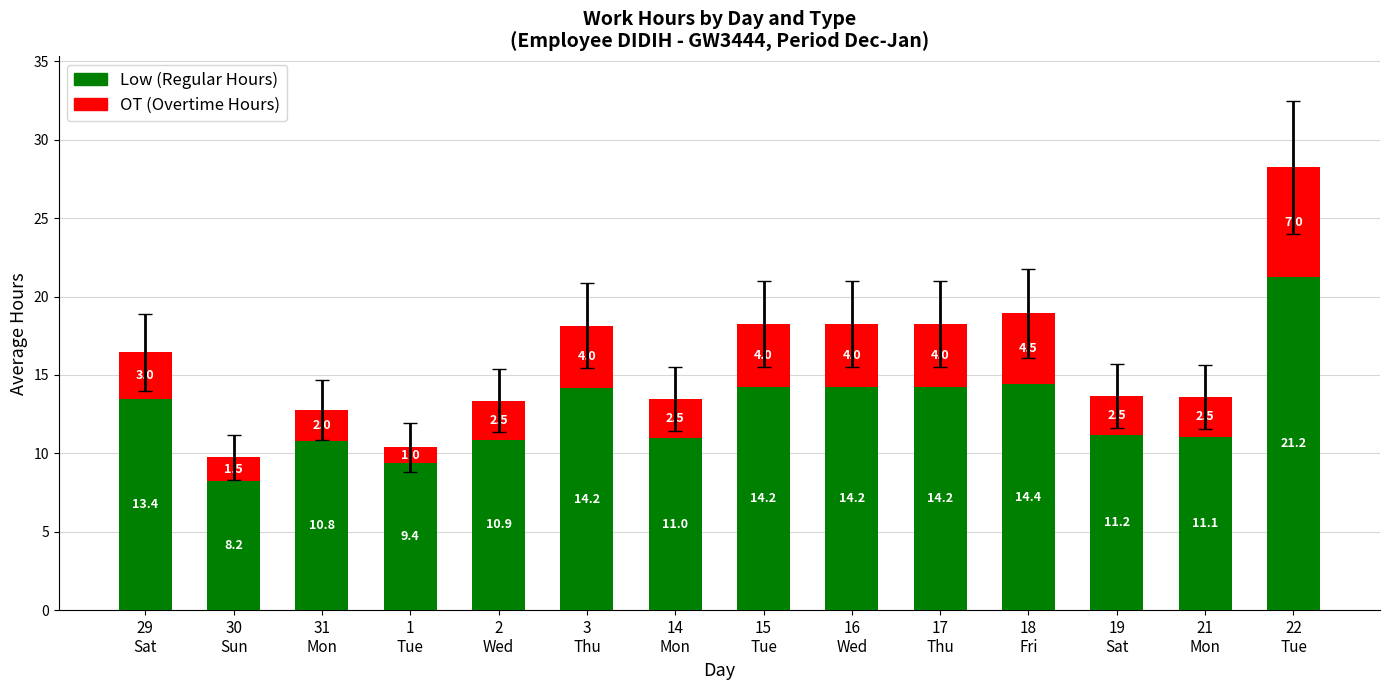

Does the chart contain any negative values?

No